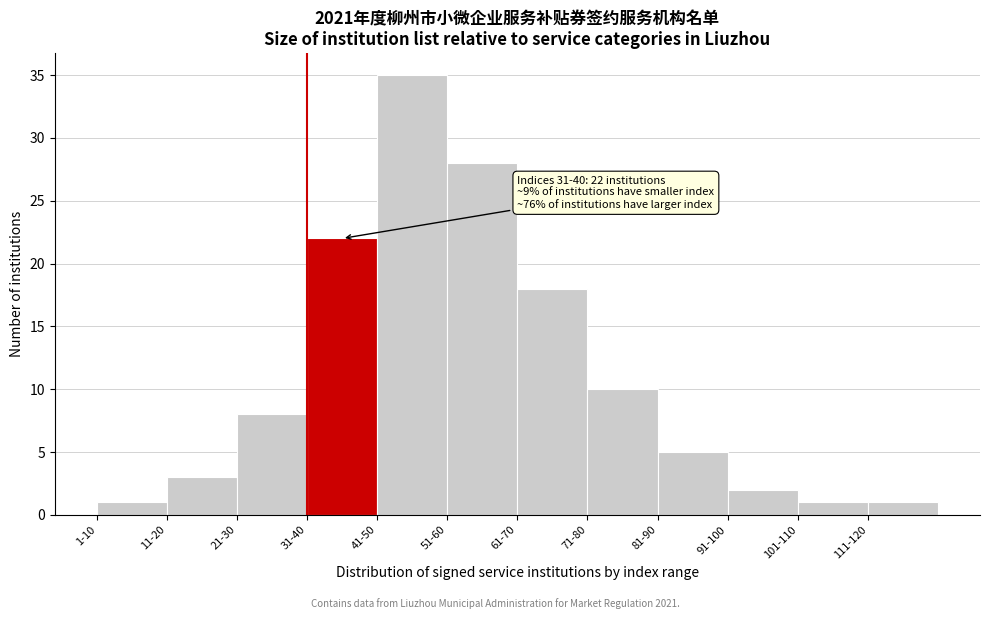

Reading left to right, what are all the values shown in this chart?

1	3	8	22	35	28	18	10	5	2	1	1